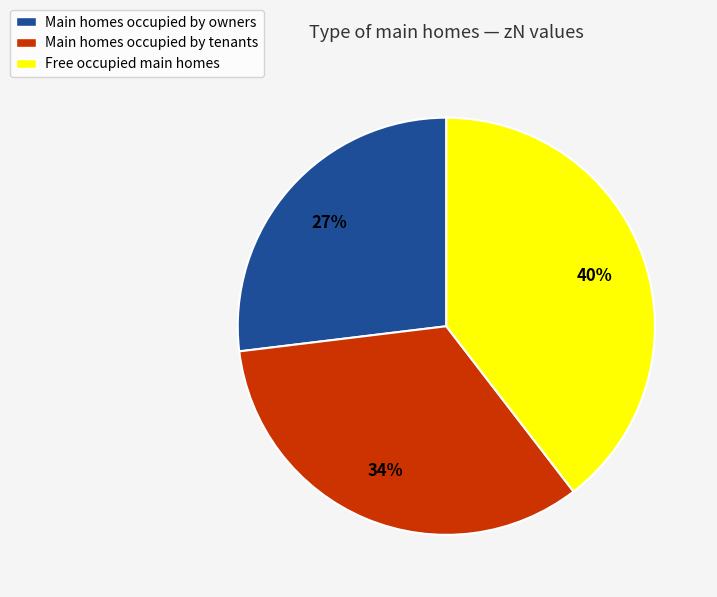

Which slice is the smallest?

Main homes occupied by owners